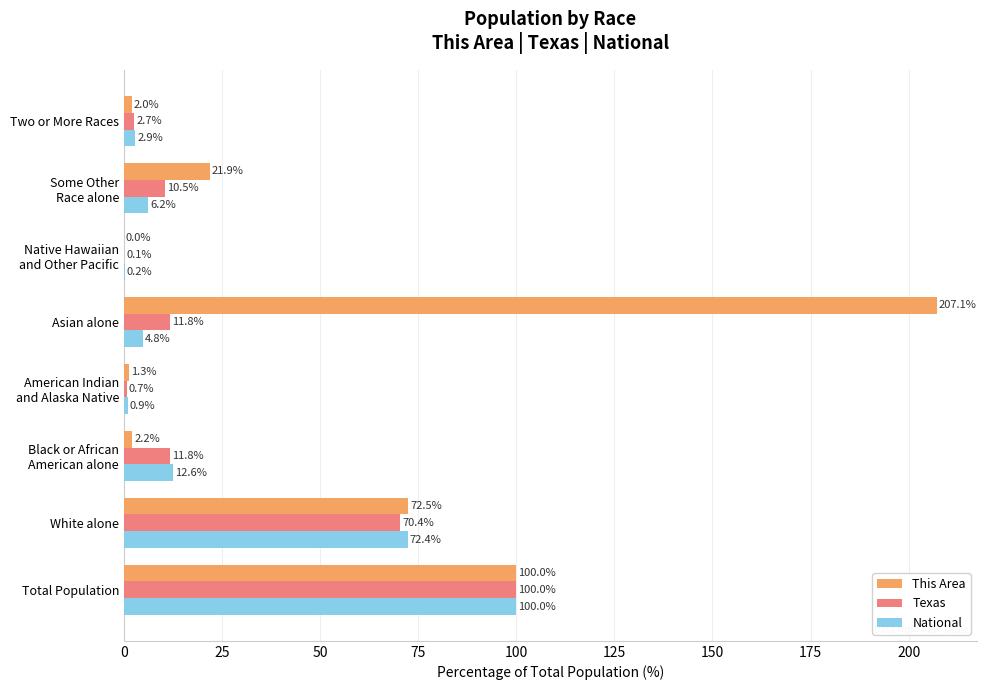

The National series shows 100.0 at Total Population. True or false?

True